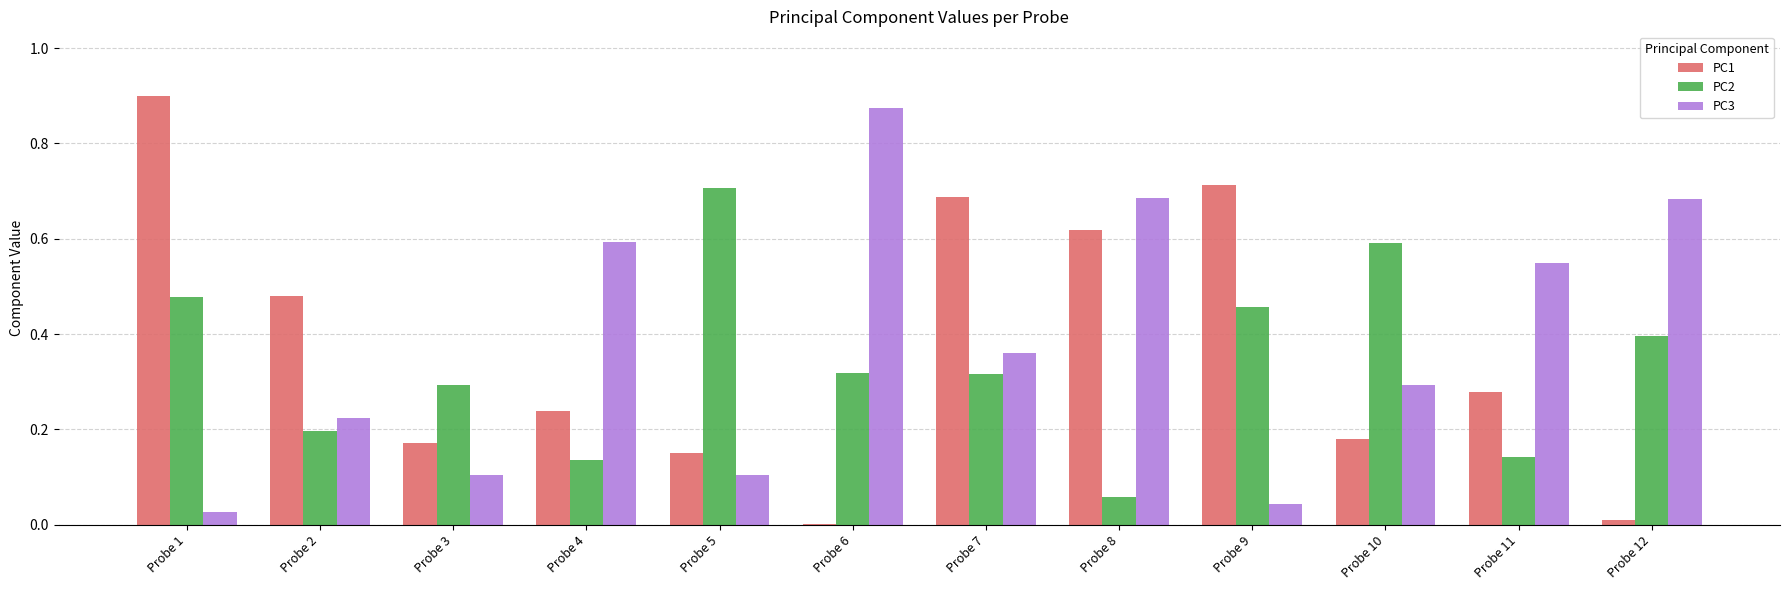

Is it true that PC2 equals 0.6 at Probe 12?

False